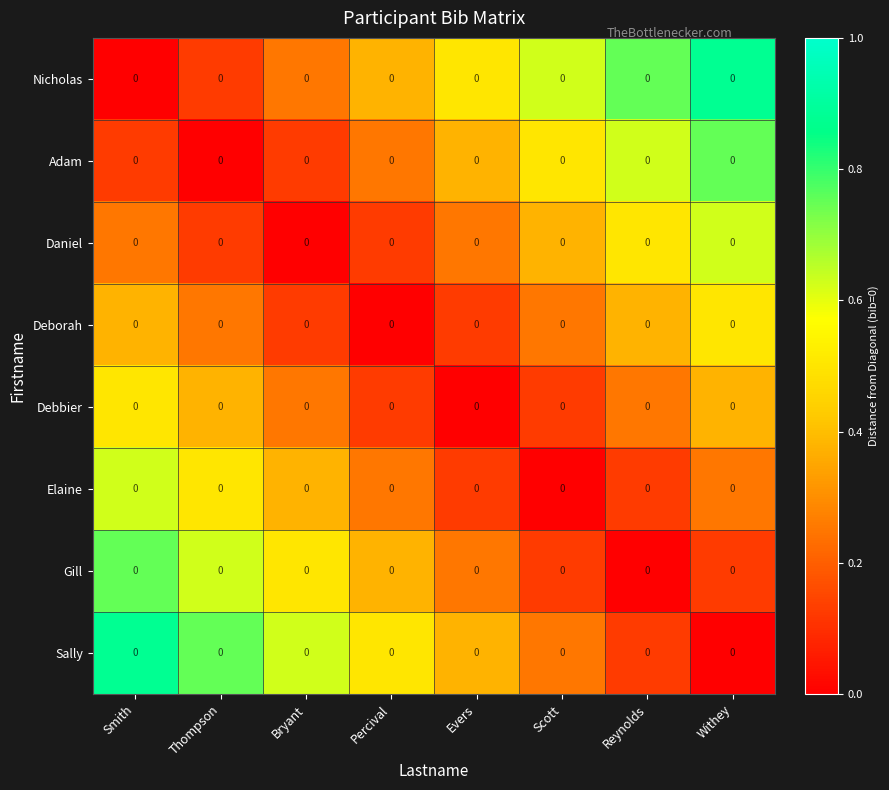

The value of Deborah at Withey is 0.5. True or false?

True